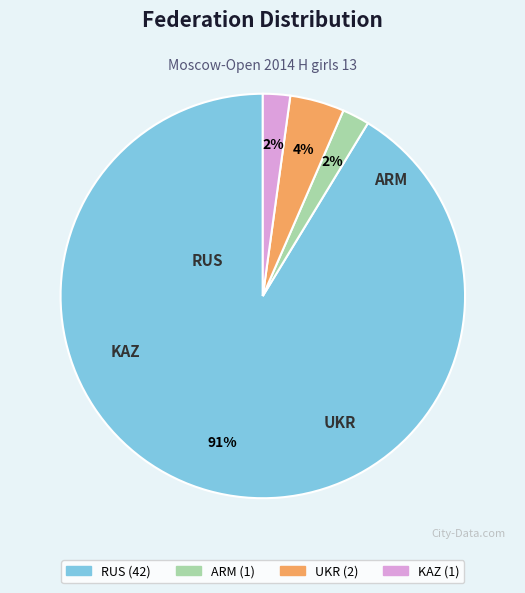

To the nearest percent, what is the combined percentage of KAZ and RUS?

93%